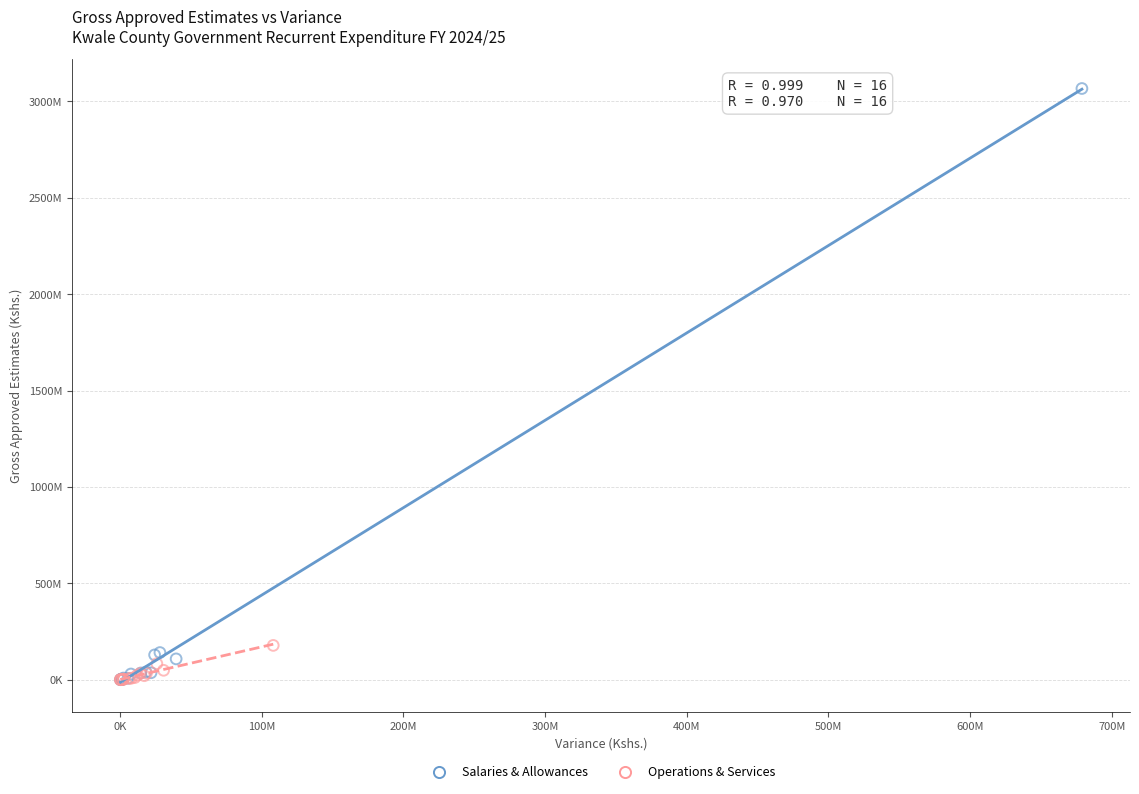

Which series has the widest spread of Y values?

Salaries & Allowances